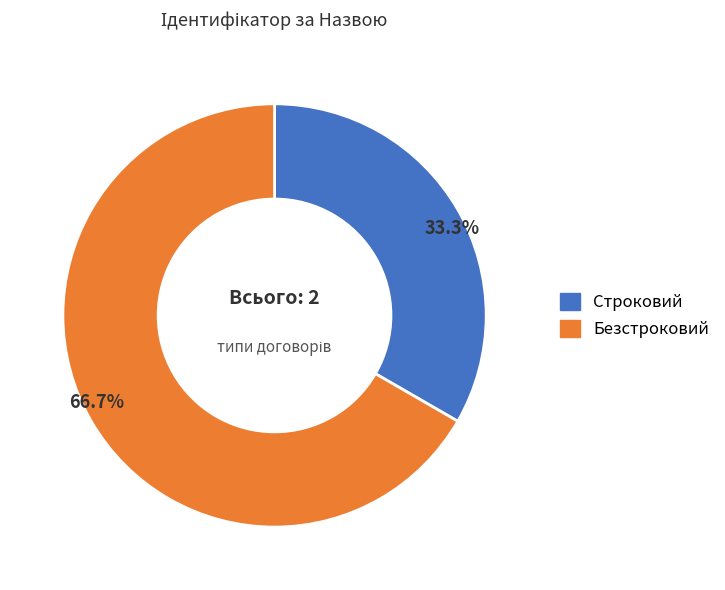

To the nearest percent, what is the difference between the Строковий and Безстроковий slice percentages?

33%